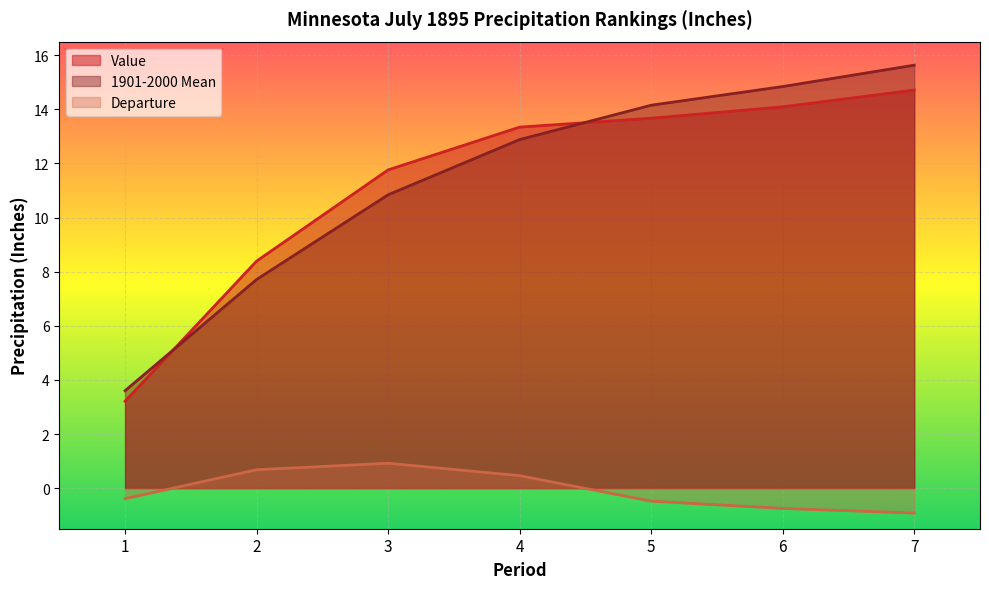

Reading left to right, extract all data points from this chart.

Value: 3.2	8.4	11.8	13.3	13.7	14.1	14.7
1901-2000 Mean: 3.6	7.7	10.8	12.9	14.2	14.8	15.6
Departure: -0.4	0.7	0.9	0.5	-0.5	-0.8	-0.9